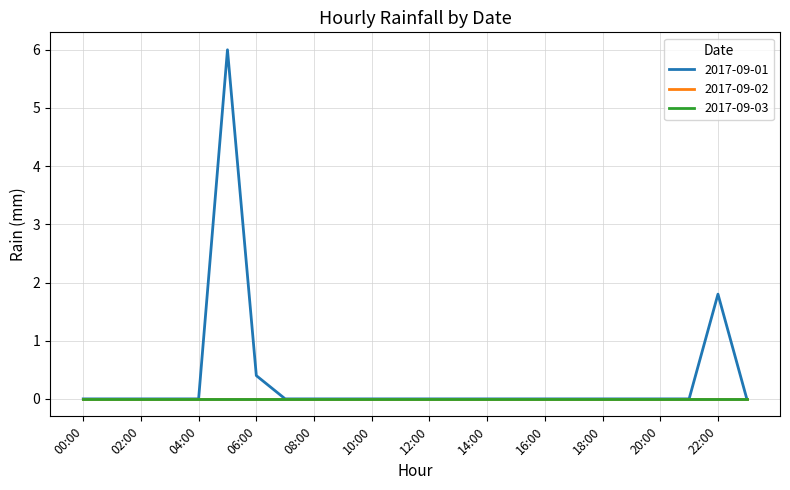

Rank the categories by 2017-09-01 value from highest to lowest.

05:00, 22:00, 06:00, 00:00, 01:00, 02:00, 03:00, 04:00, 07:00, 08:00, 09:00, 10:00, 11:00, 12:00, 13:00, 14:00, 15:00, 16:00, 17:00, 18:00, 19:00, 20:00, 21:00, 23:00